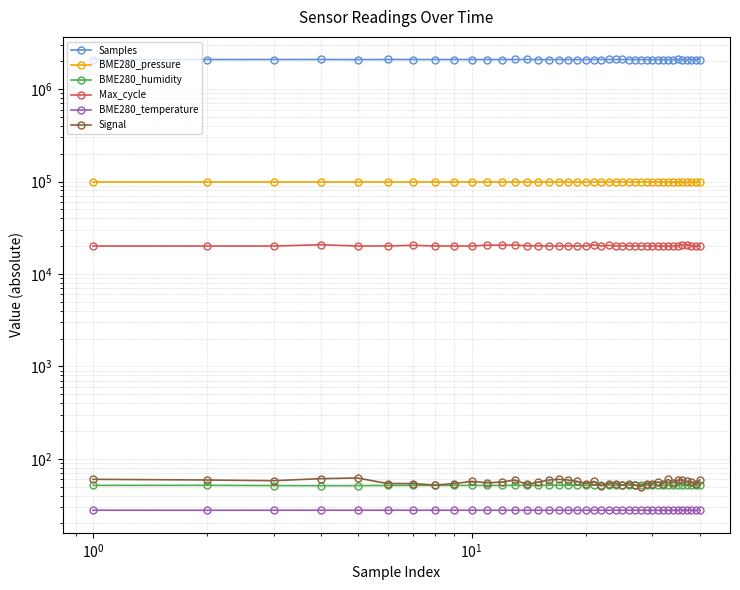

Count the BME280_temperature values in the range 27 to 28.

40